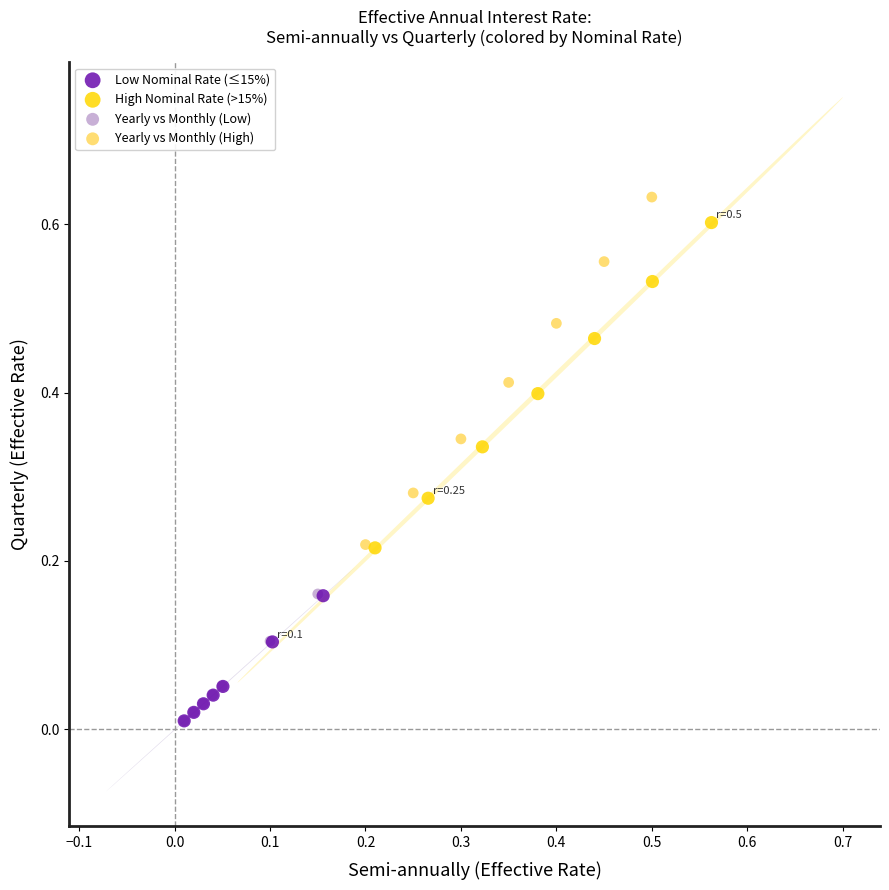

What are all the series names shown in the legend?

Low Nominal Rate (≤15%), High Nominal Rate (>15%), Yearly vs Monthly (Low), Yearly vs Monthly (High)